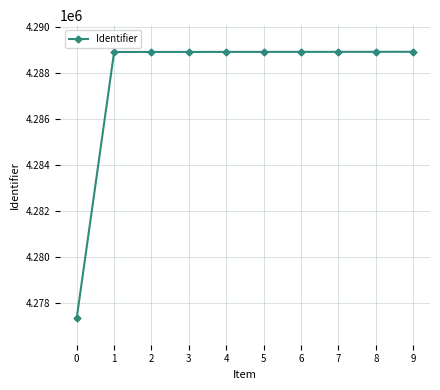

Approximately how many times larger is the value at 3 compared to 6?

1.0